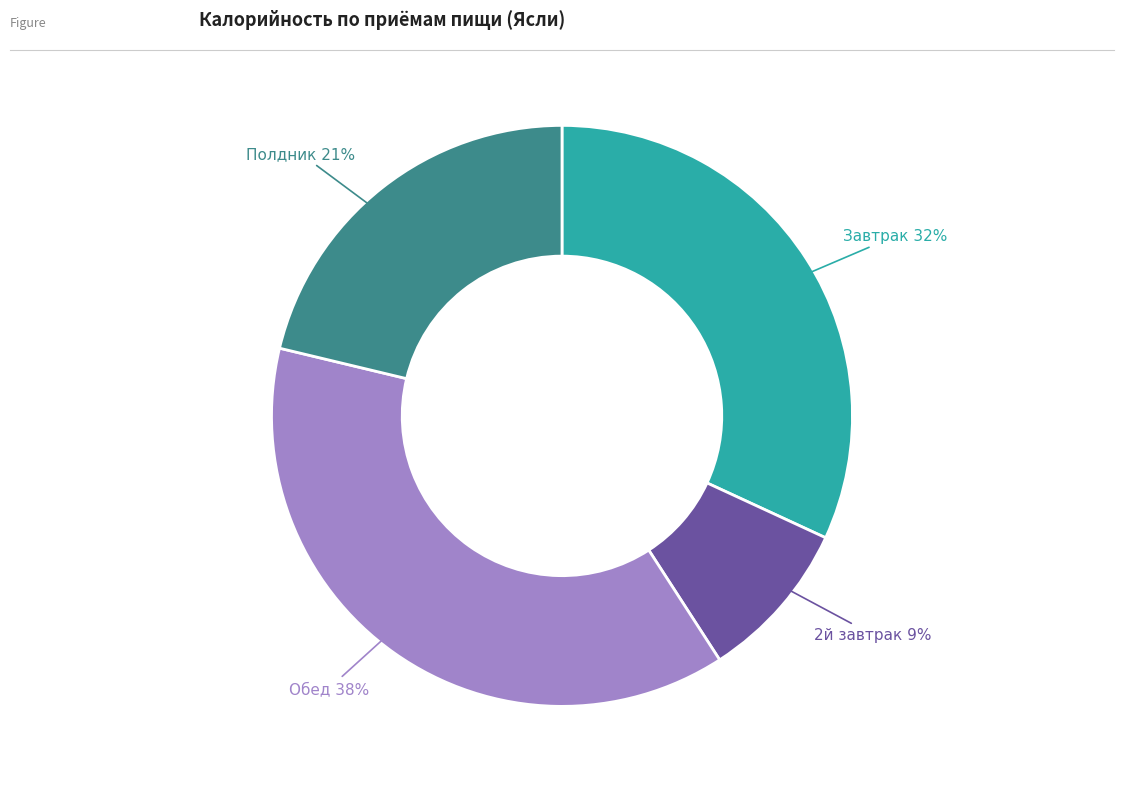

Count the number of slices in the pie.

4